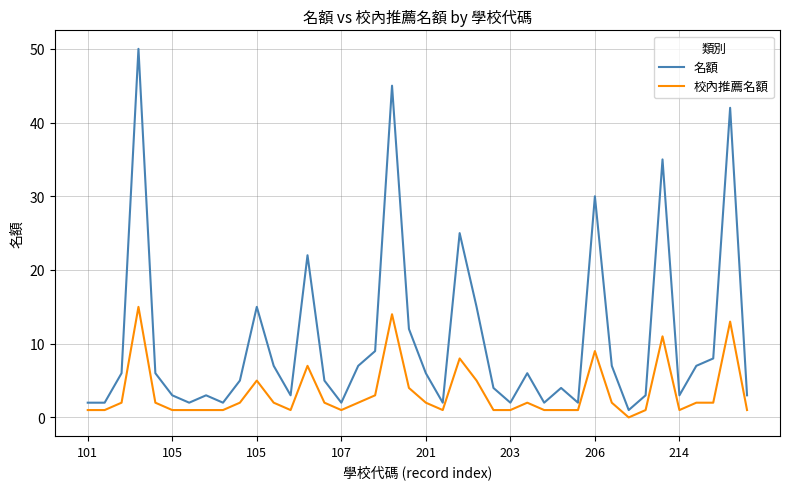

What are all the series names shown in the legend?

名額, 校內推薦名額